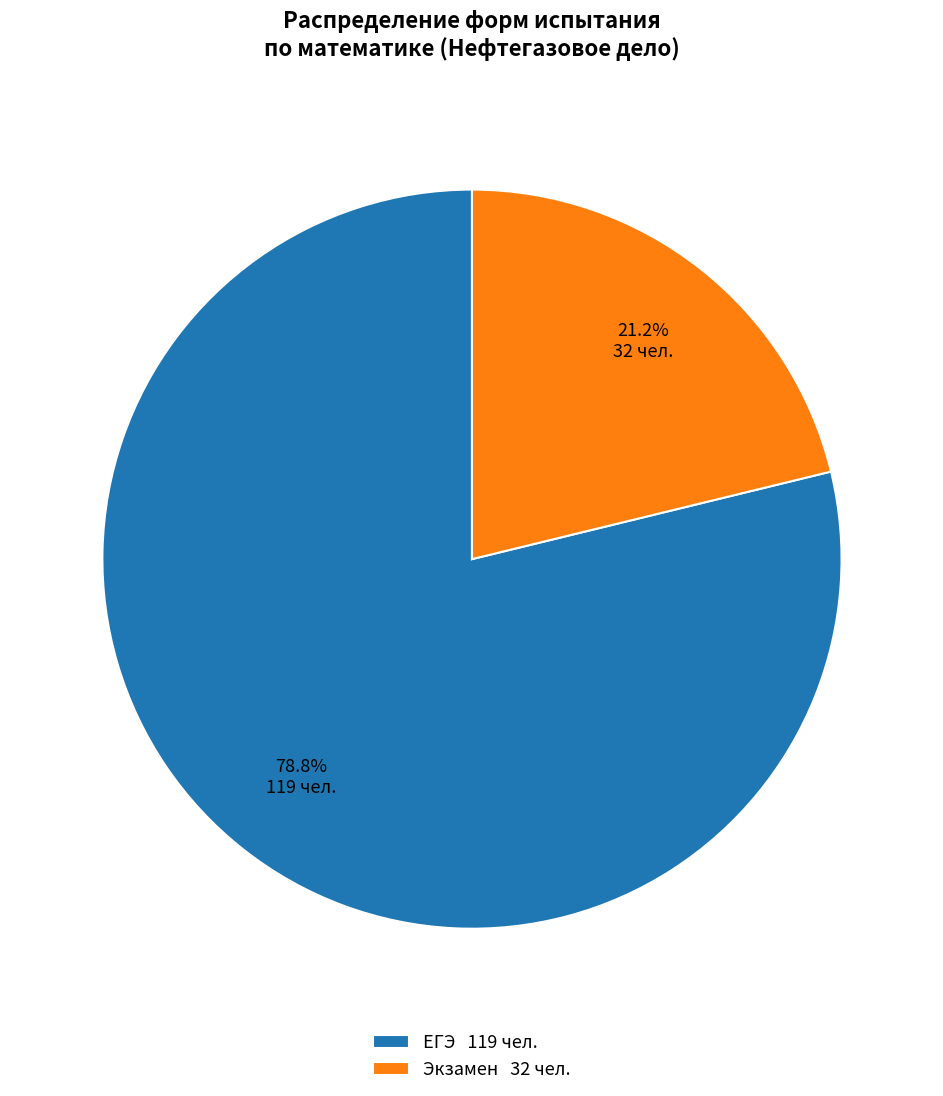

To the nearest percent, what percentage of the pie is Экзамен?

21%